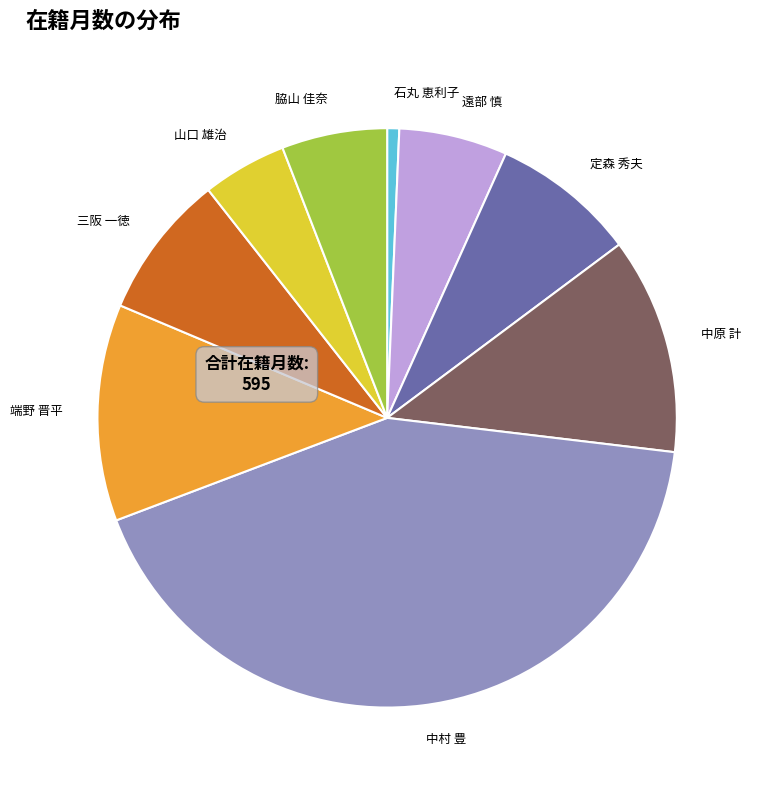

The 遠部 慎 slice represents 1% of the pie. True or false?

False